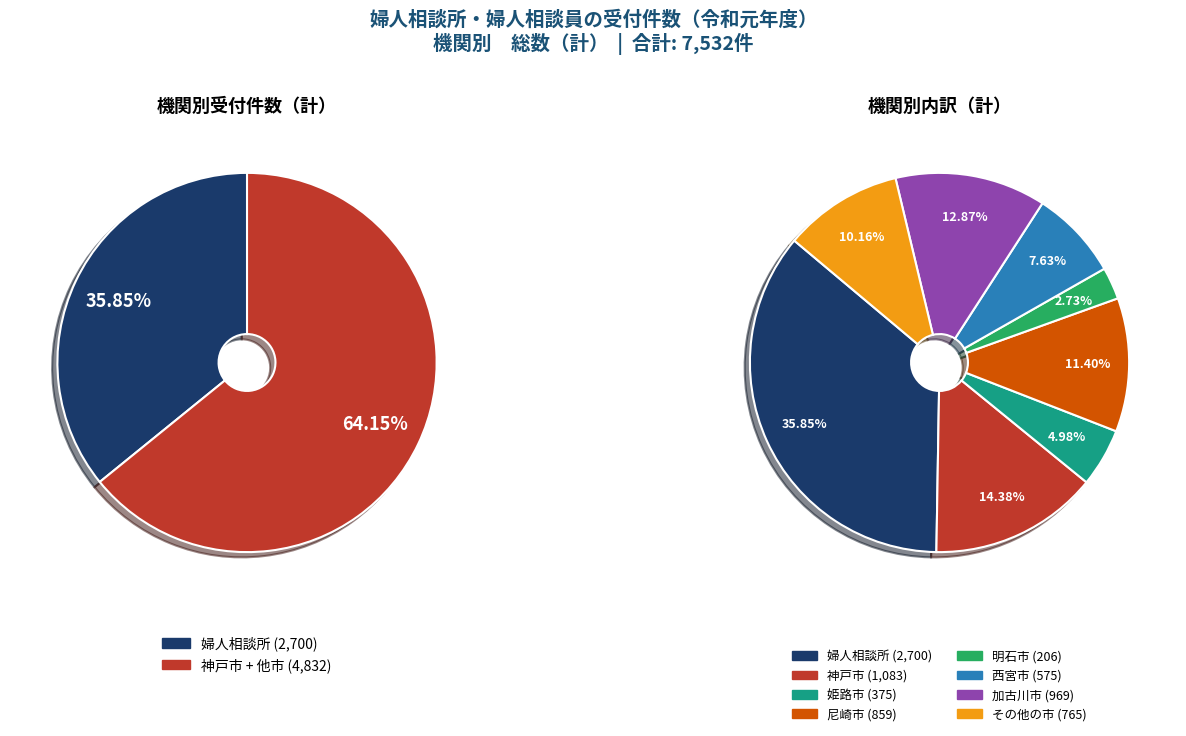

What is the change in value from 加古川市 to その他の市?

-204